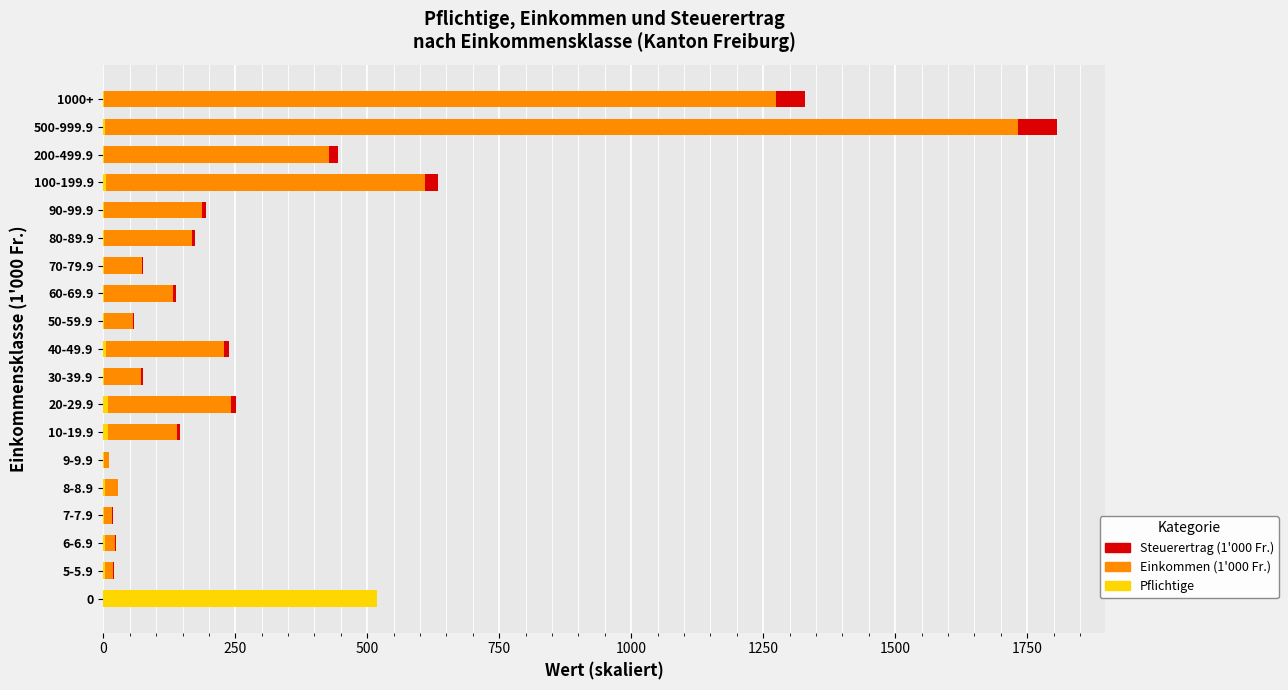

Is it true that Pflichtige equals 2.0 at 30-39.9?

True